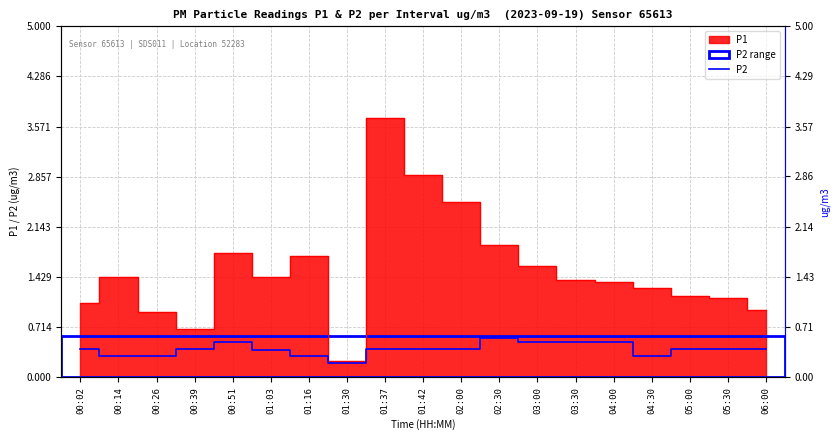

What position from the right is 05:30?

2